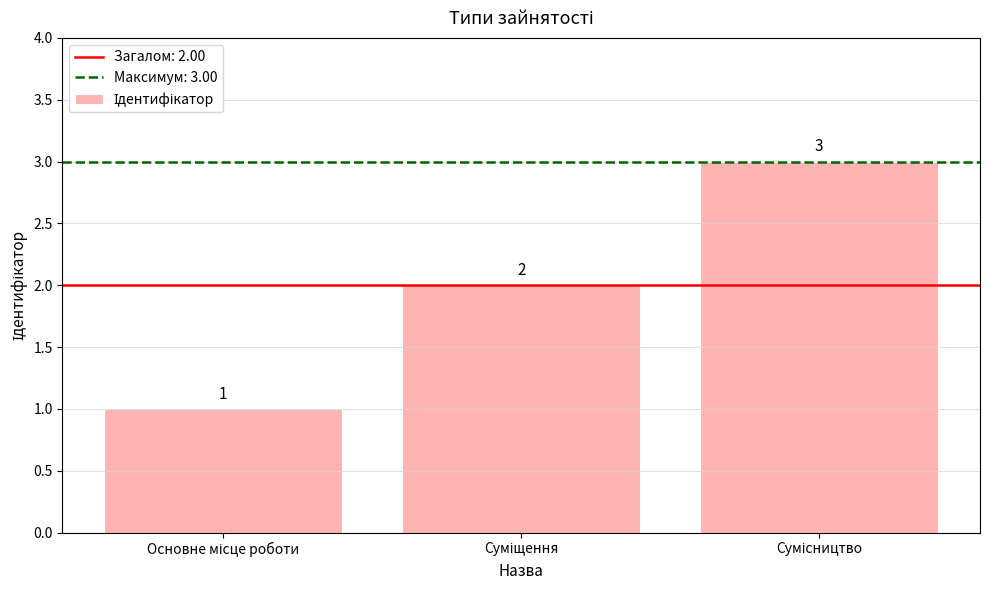

Reading left to right, extract all data points from this chart.

1	2	3